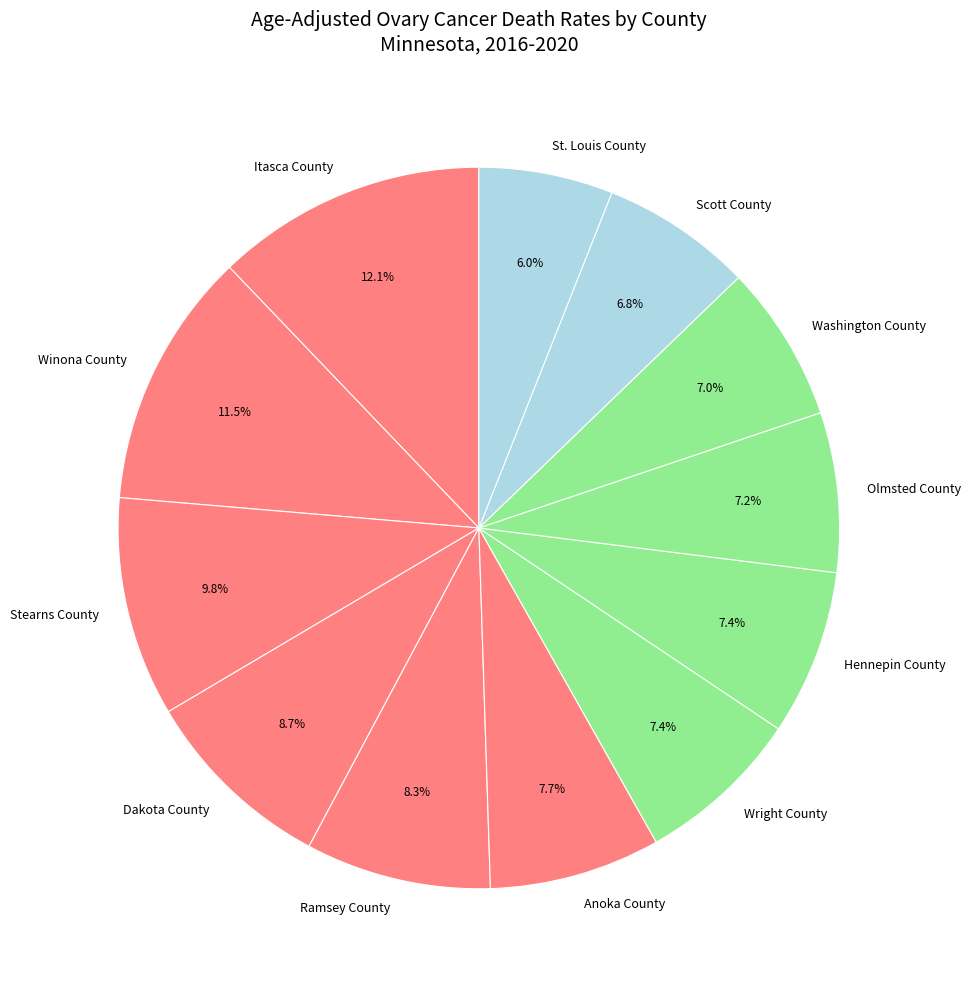

True or false: Winona County accounts for 24% of the total.

False